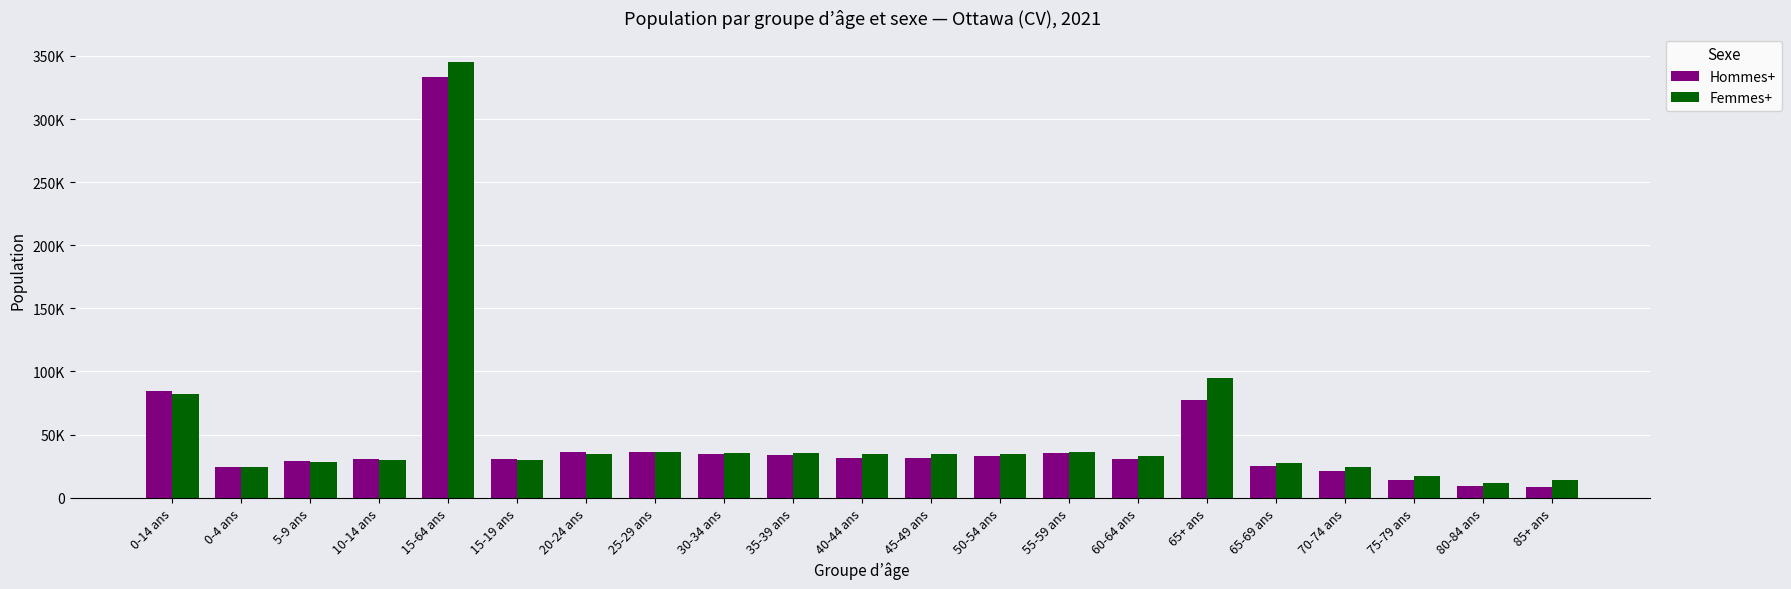

What are all the series names shown in the legend?

Hommes+, Femmes+